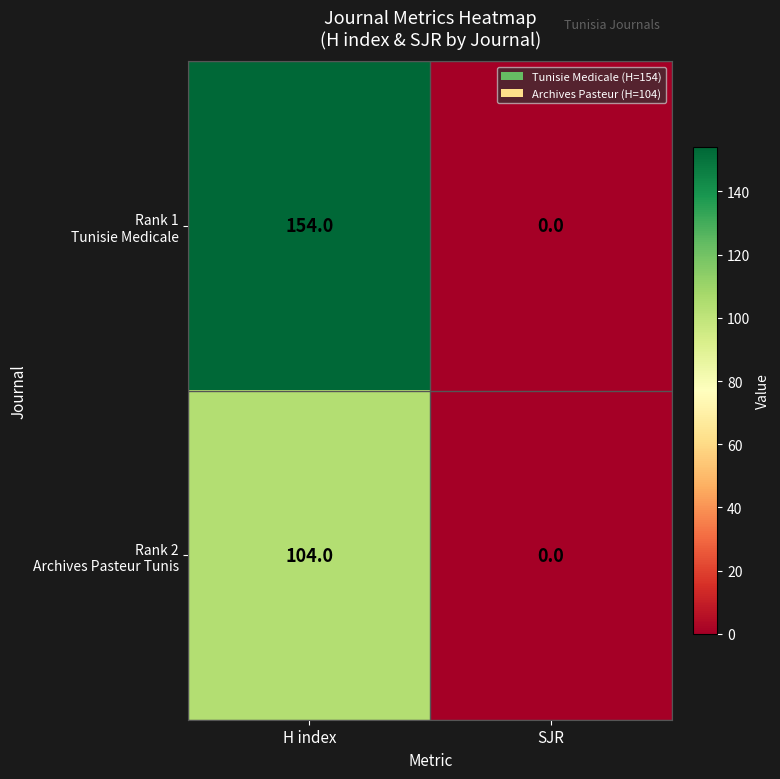

At which category does the chart reach its minimum across all series?

SJR